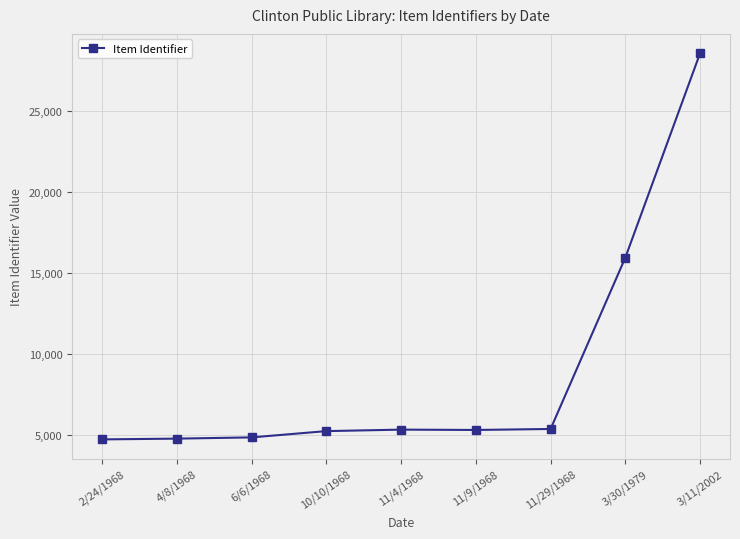

What is the value of the 6th point from the left?

5298